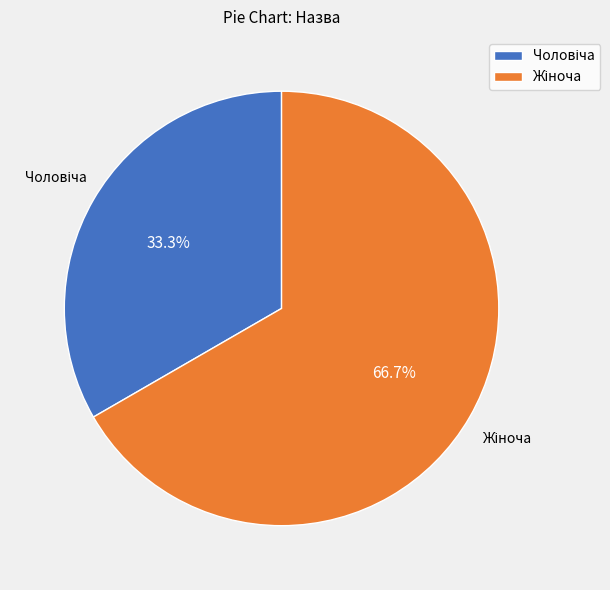

Is there any slice that represents more than half of the pie?

Yes